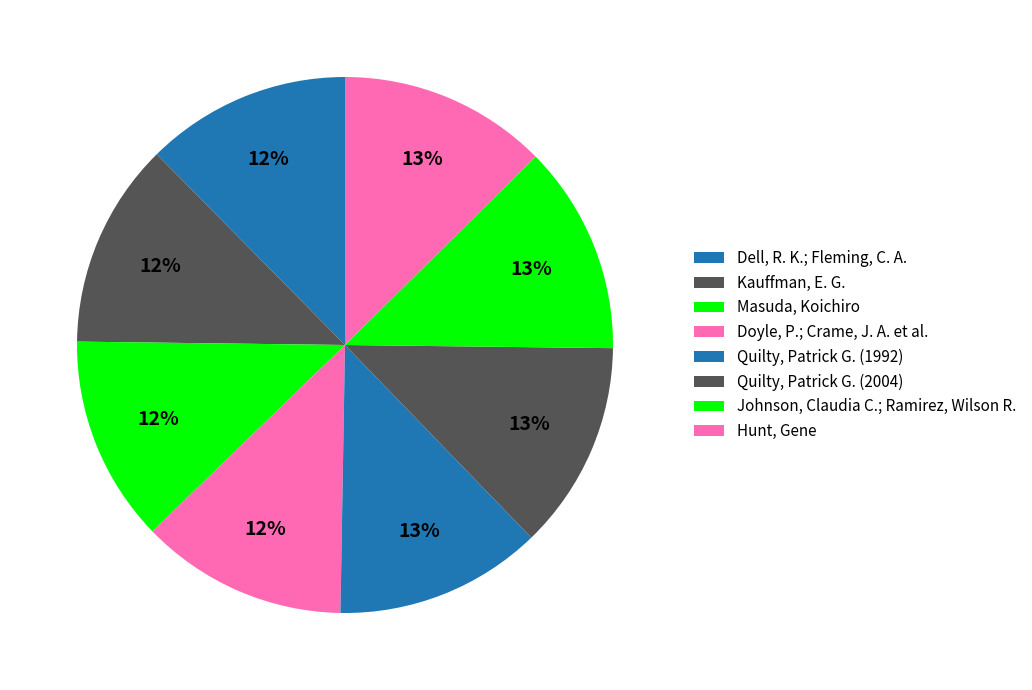

Is there a majority slice in this chart?

No